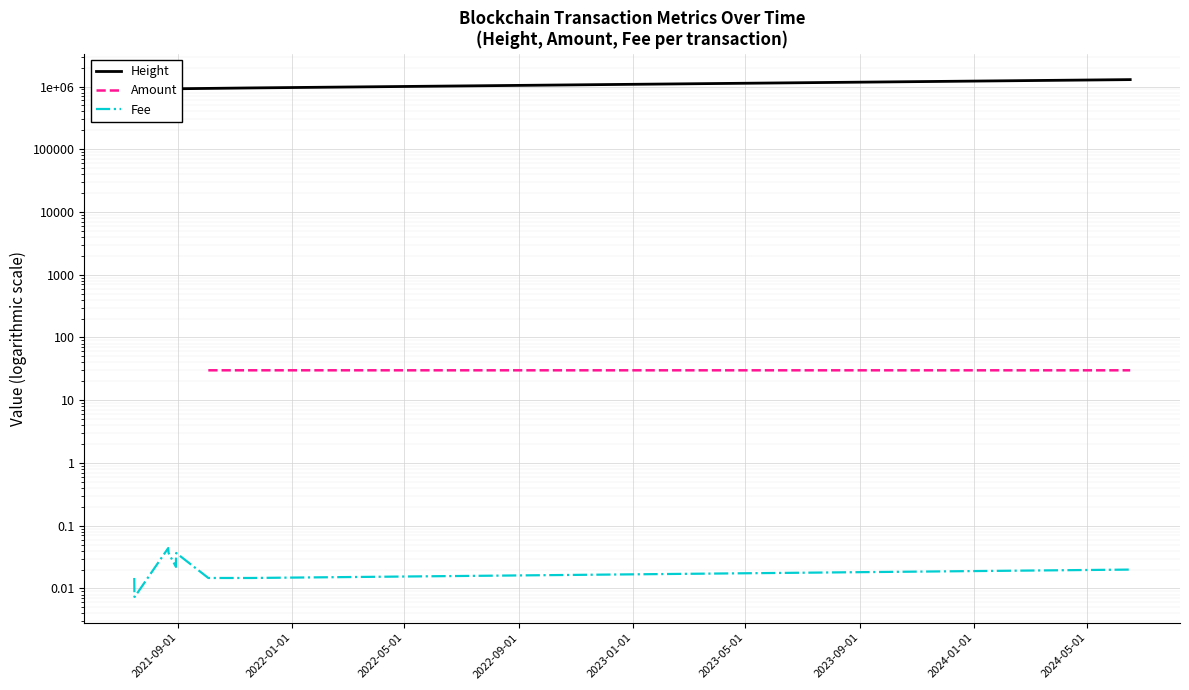

Count the number of data series in this chart.

3